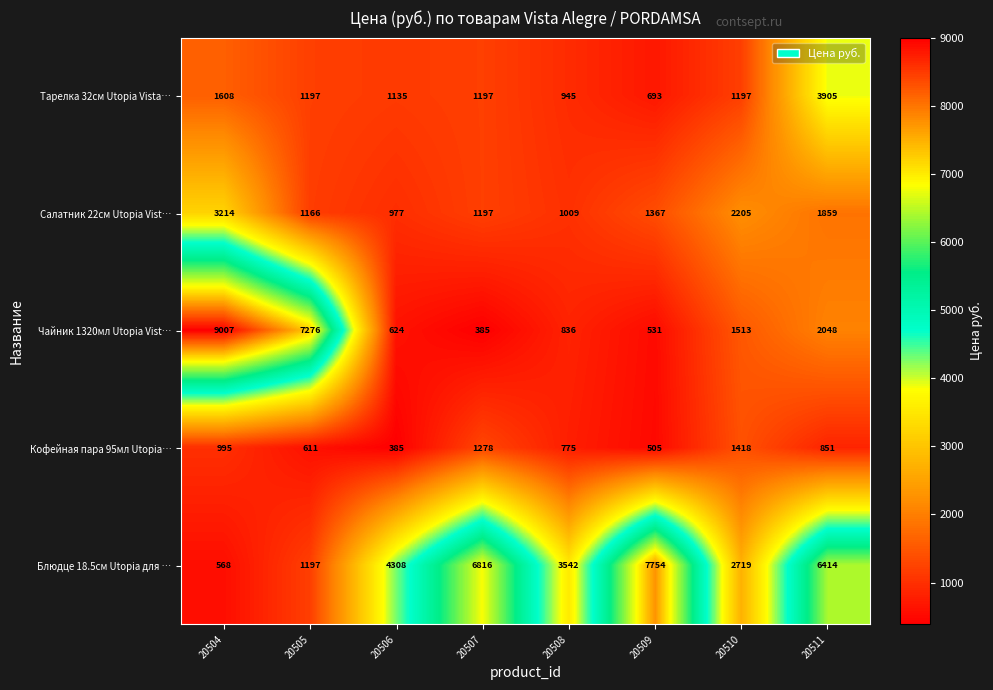

Rank the series at 20504 from highest to lowest value.

Чайник 1320мл Utopia Vist…, Салатник 22см Utopia Vist…, Тарелка 32см Utopia Vista…, Кофейная пара 95мл Utopia…, Блюдце 18.5см Utopia для …